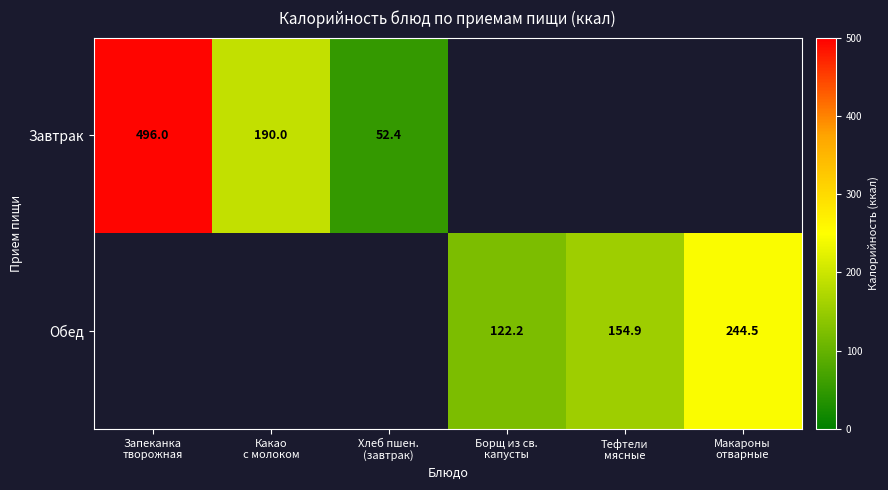

How many values in Обед are above zero?

3